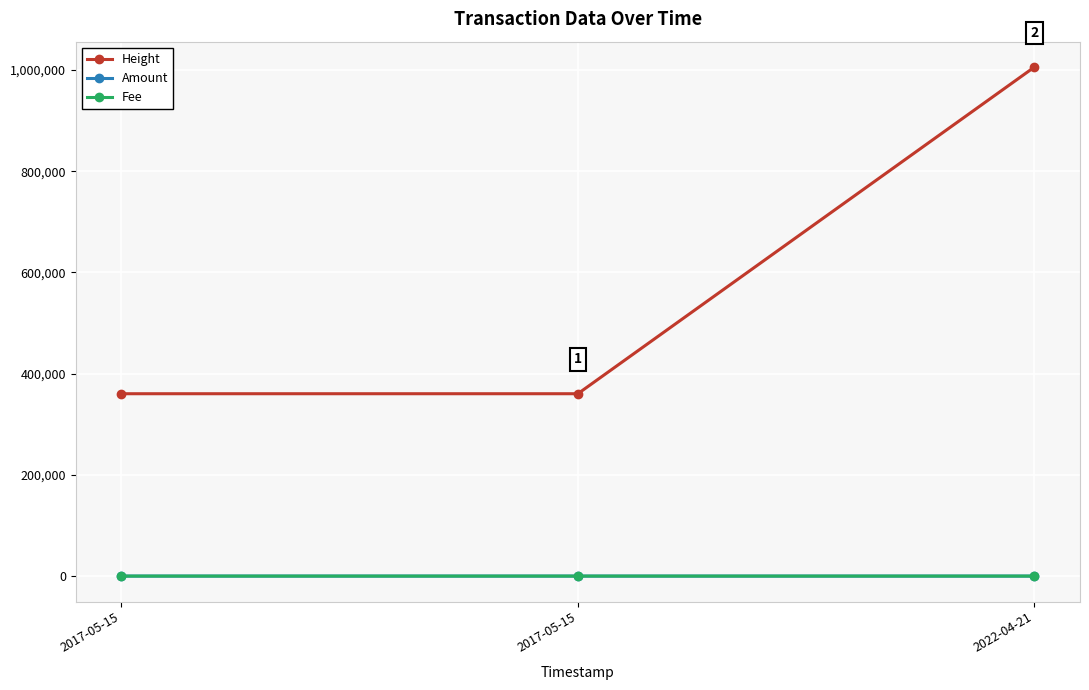

At how many categories does at least one series exceed 524385?

1